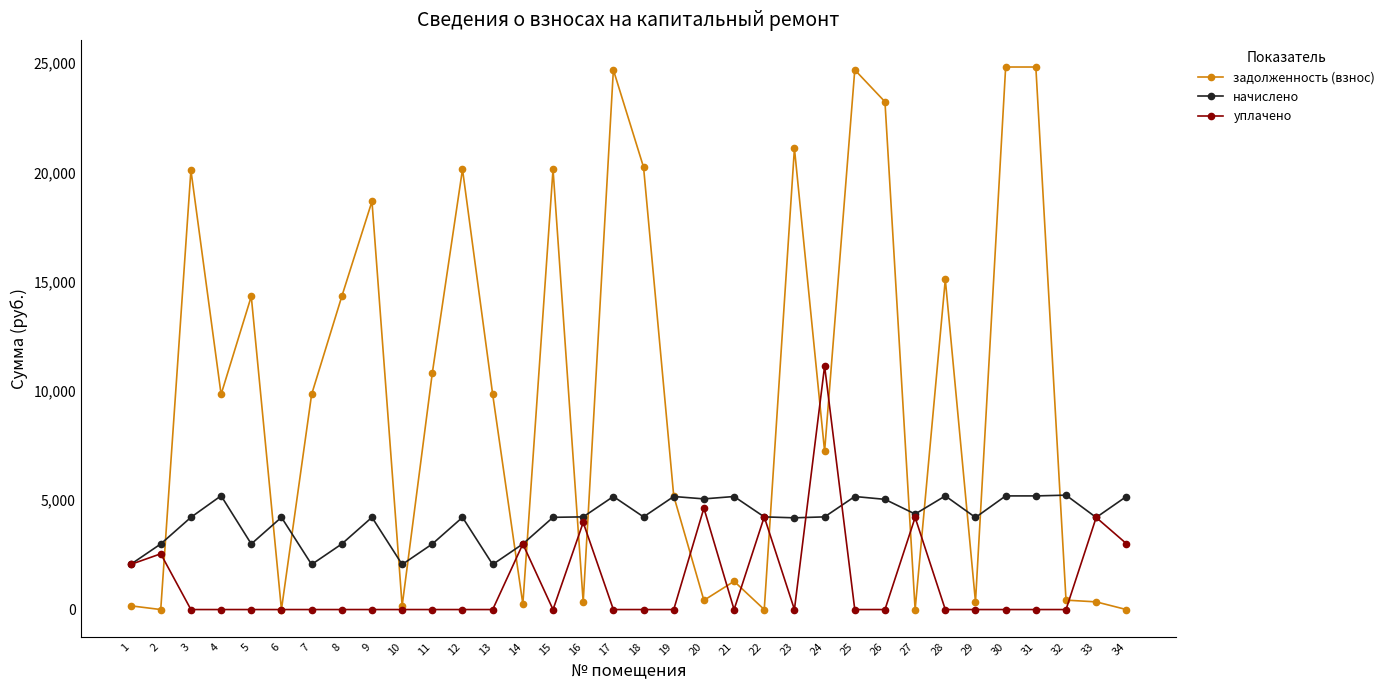

Which series has the largest total across all categories?

задолженность (взнос)